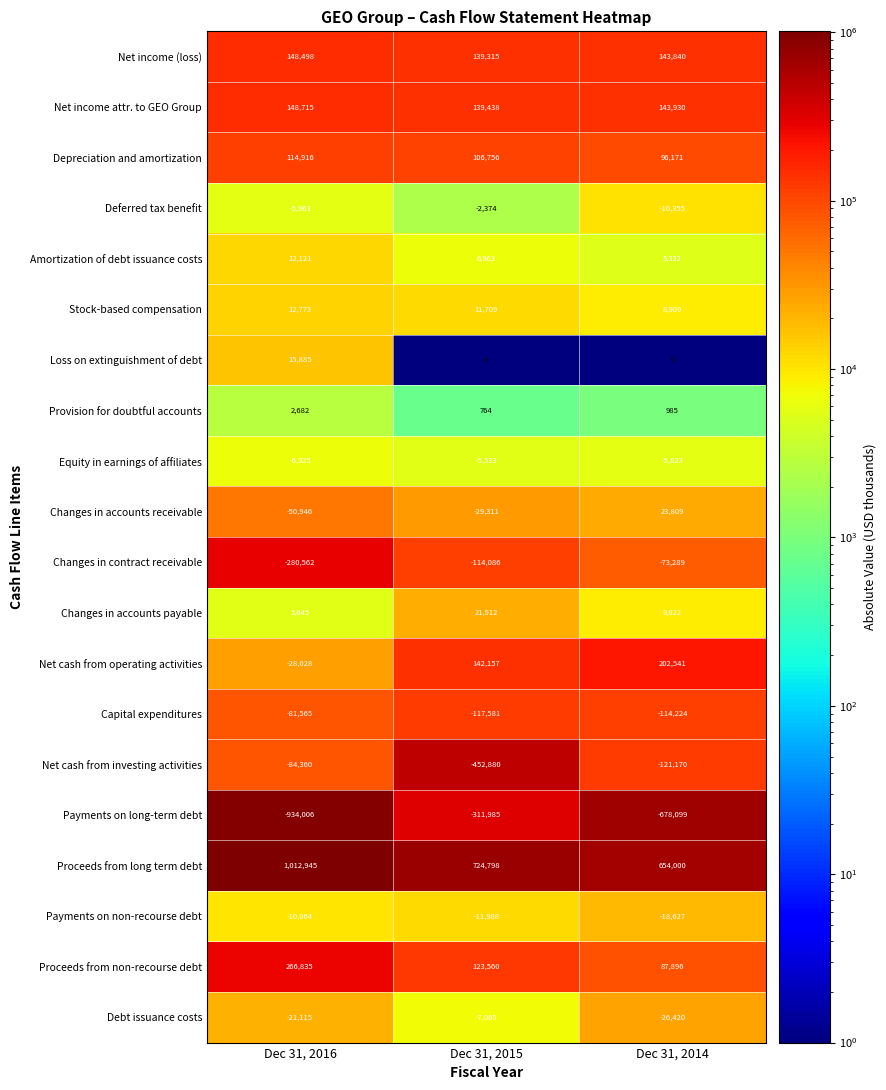

What is the smallest value displayed?

-934006